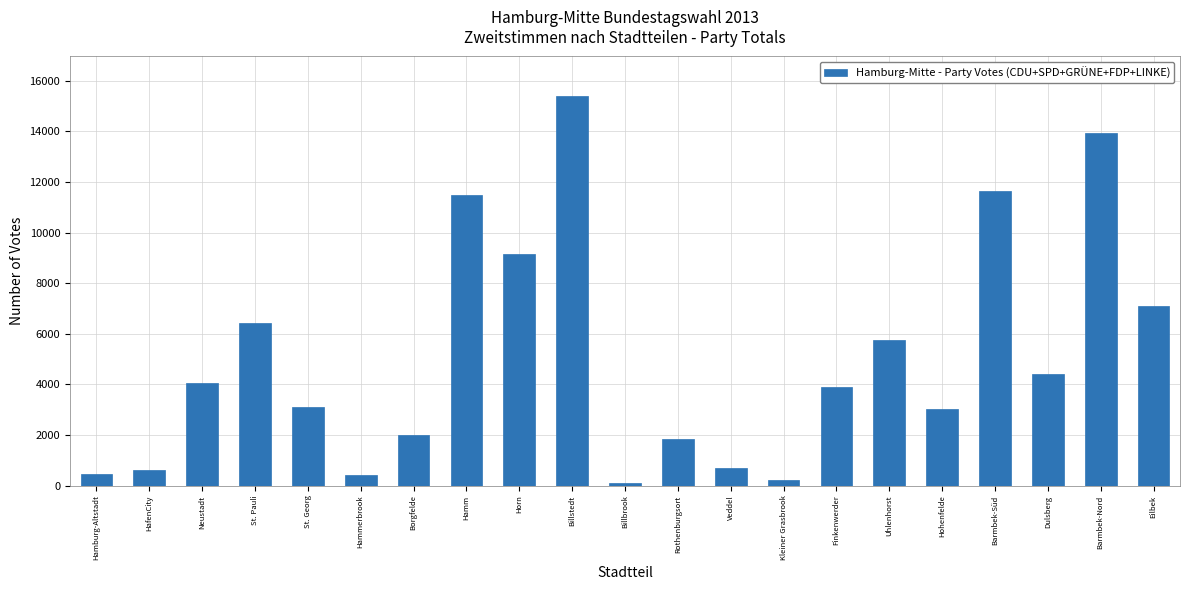

Approximately how many times larger is the value at Finkenwerder compared to Hamm?

0.3